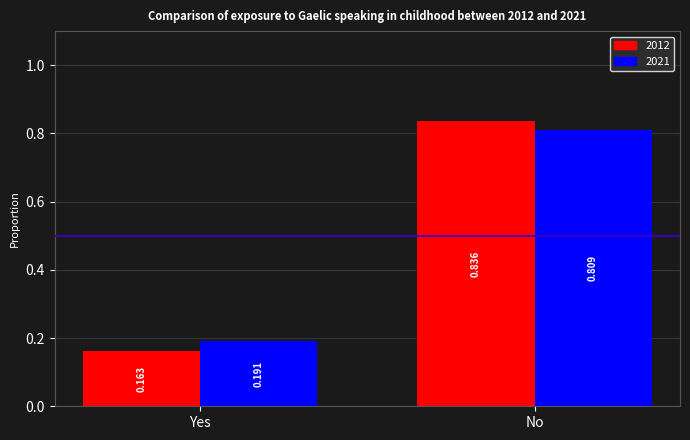

Where is 2012 nearest to the value 0?

Yes